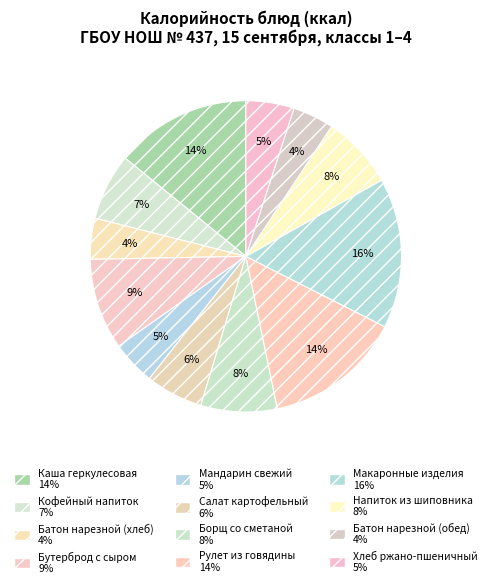

Approximately how many times larger is the value at Батон нарезной (хлеб) compared to Кофейный напиток?

0.6